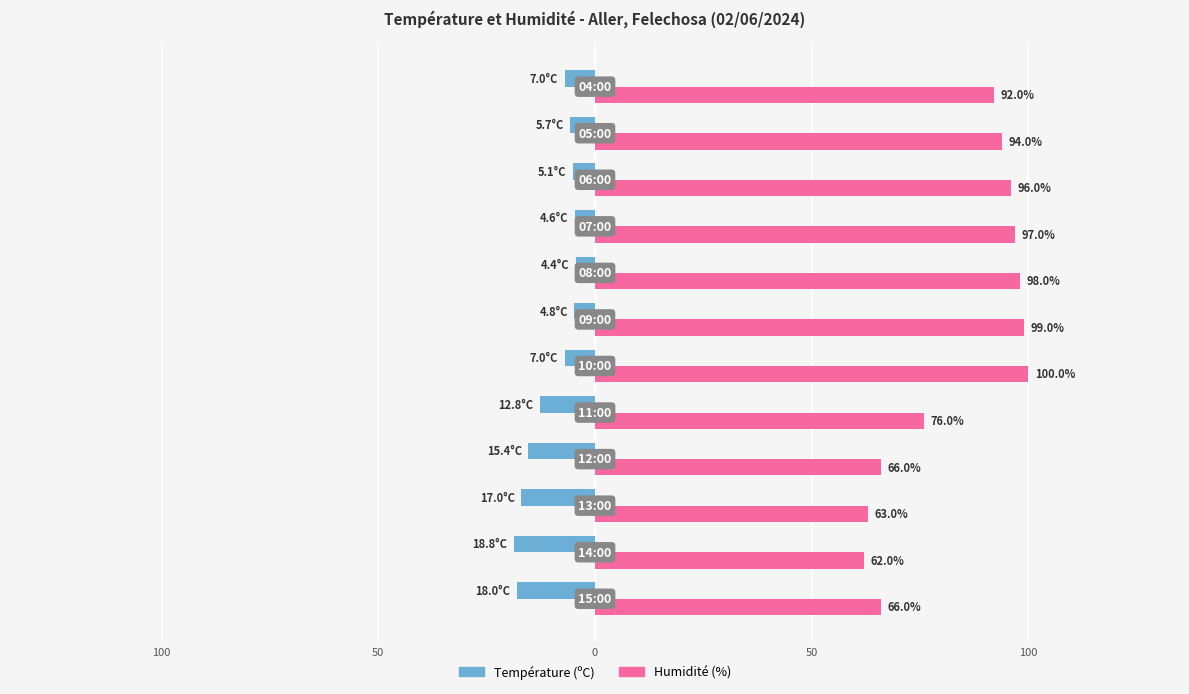

What are all the series names shown in the legend?

Température (ºC), Humidité (%)